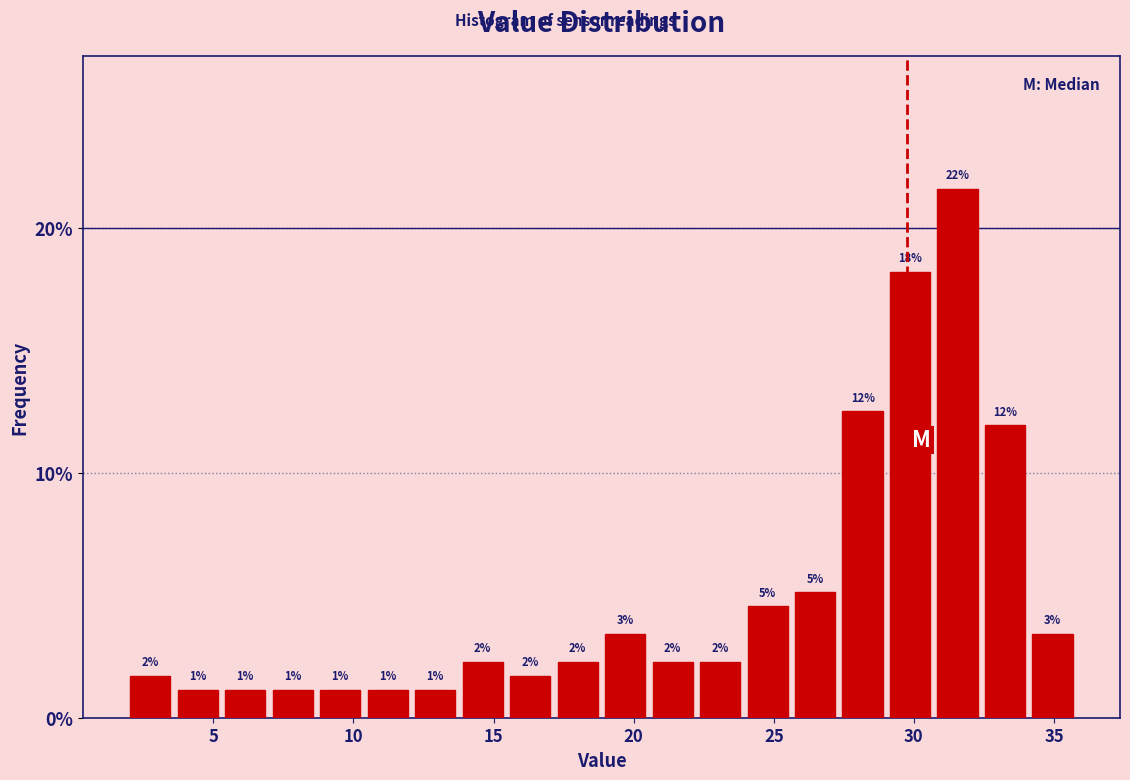

Read against the x-axis, roughly where is the centre of the tallest bar?

31.5